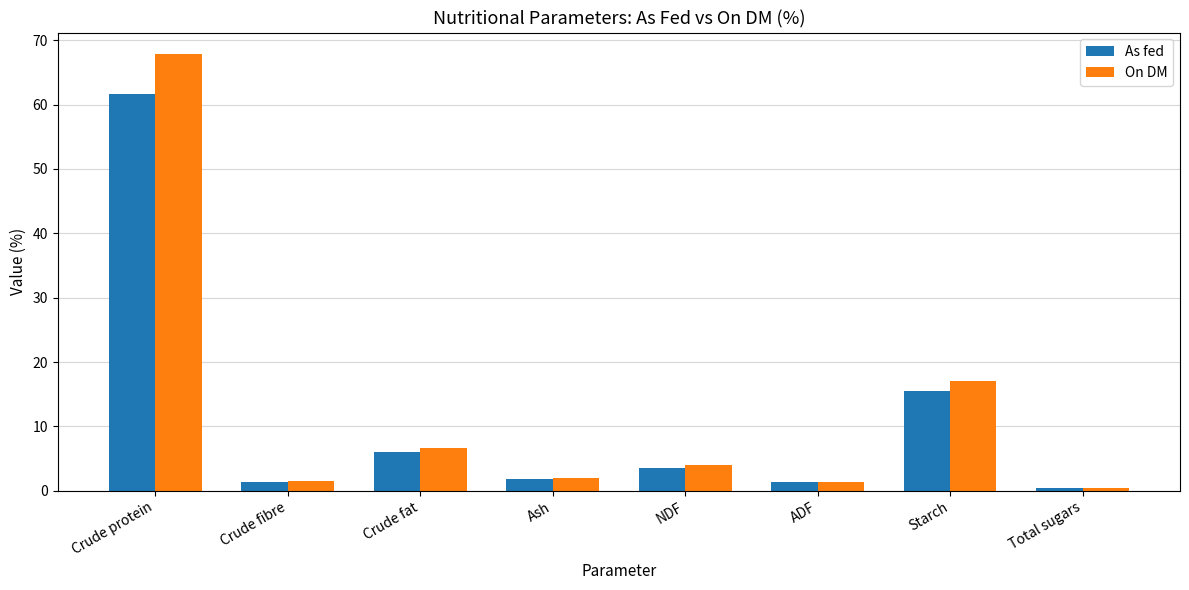

Rank the series by their maximum value, from highest to lowest.

On DM, As fed